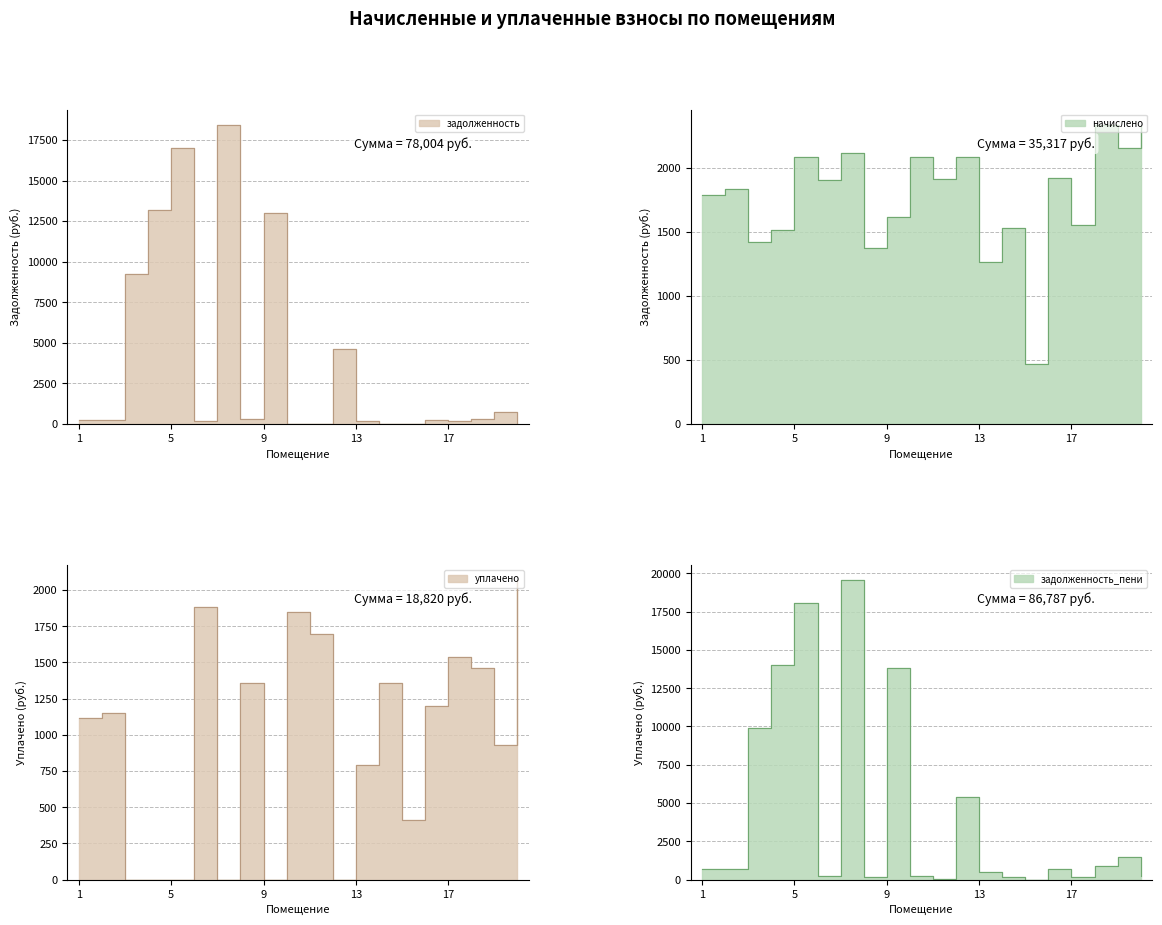

What is the average value of the начислено series?

1765.9